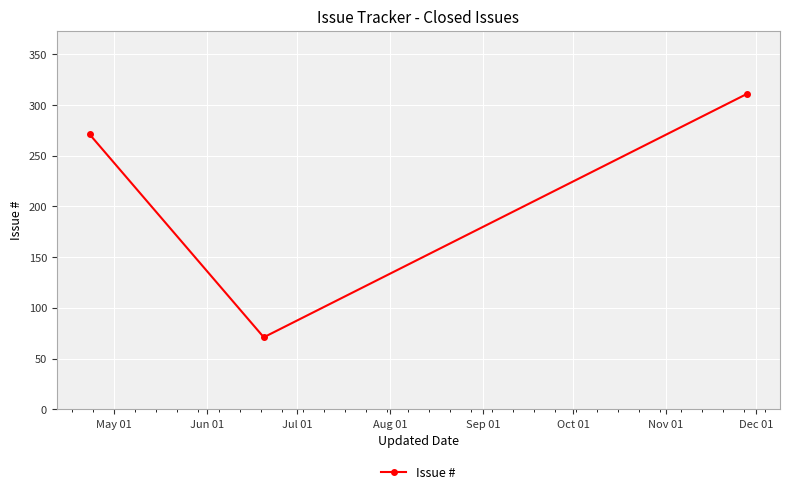

How many categories are shown in the chart?

3